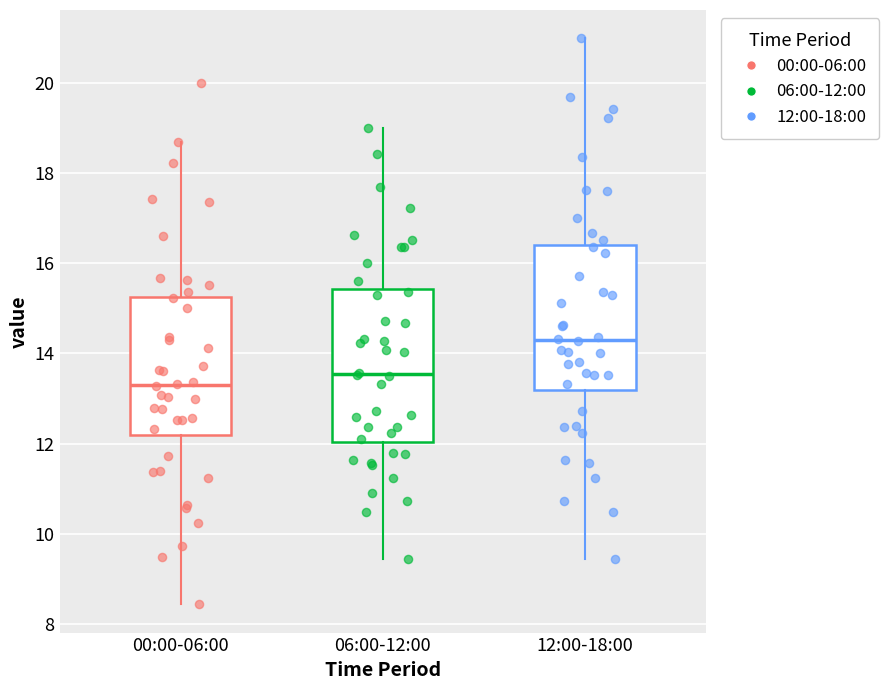

Reading left to right, read every box against the y-axis: the position of its median line, the range the box covers, and the ends of its whiskers. The values are not printed on the chart, so give them approximately, as read against the axis.

00:00-06:00: median 13.4, box 12.2 to 15.2, whiskers 8.4 to 18.8
06:00-12:00: median 13.6, box 12.0 to 15.4, whiskers 9.4 to 19.0
12:00-18:00: median 14.4, box 13.2 to 16.4, whiskers 9.4 to 21.0